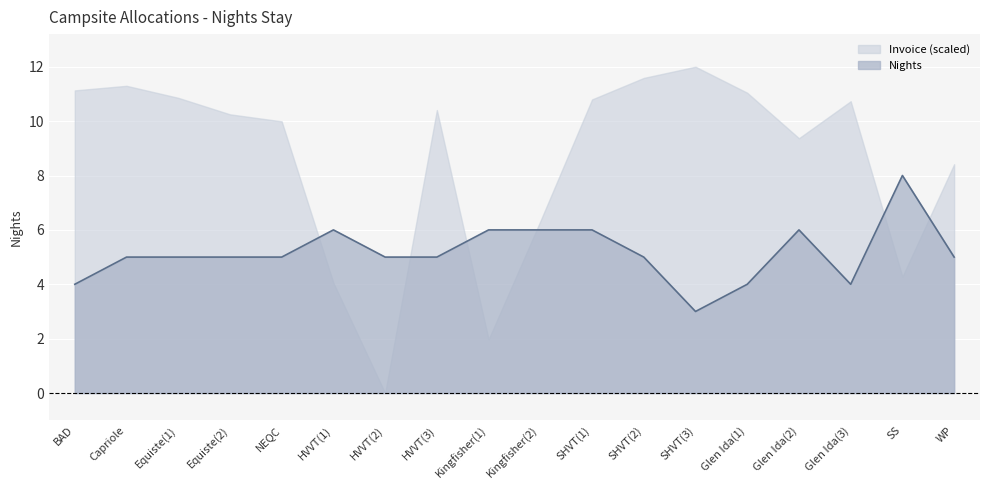

What position from the right is WP?

1